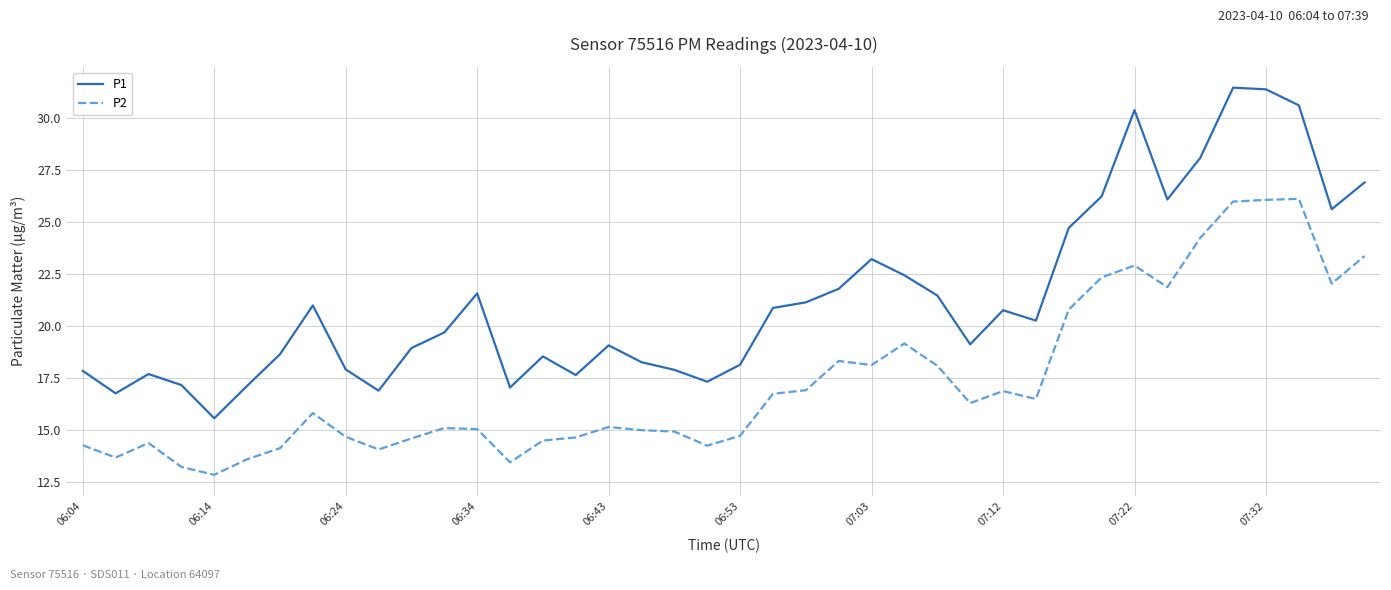

Which series has the widest spread of values?

P1